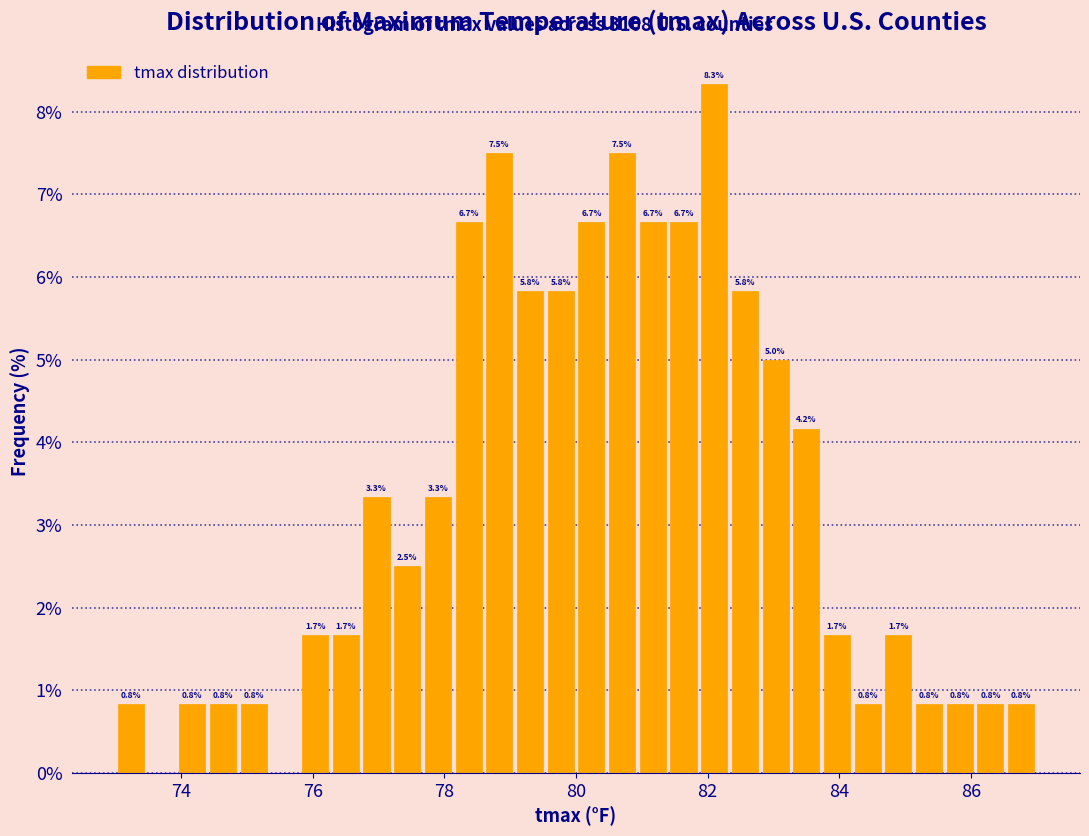

Around what value on the x-axis is the tallest bar? Give the approximate position of its centre, as read against the axis.

82.2